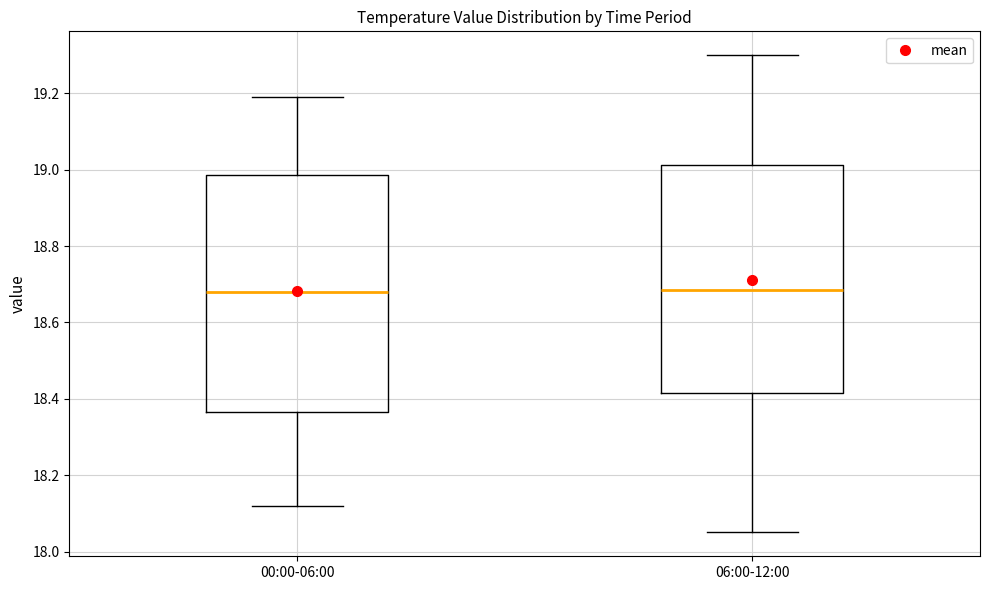

Reading left to right, read every box against the y-axis: the position of its median line, the range the box covers, and the ends of its whiskers. The values are not printed on the chart, so give them approximately, as read against the axis.

00:00-06:00: median 18.68, box 18.36 to 18.98, whiskers 18.12 to 19.20
06:00-12:00: median 18.68, box 18.42 to 19.02, whiskers 18.06 to 19.30